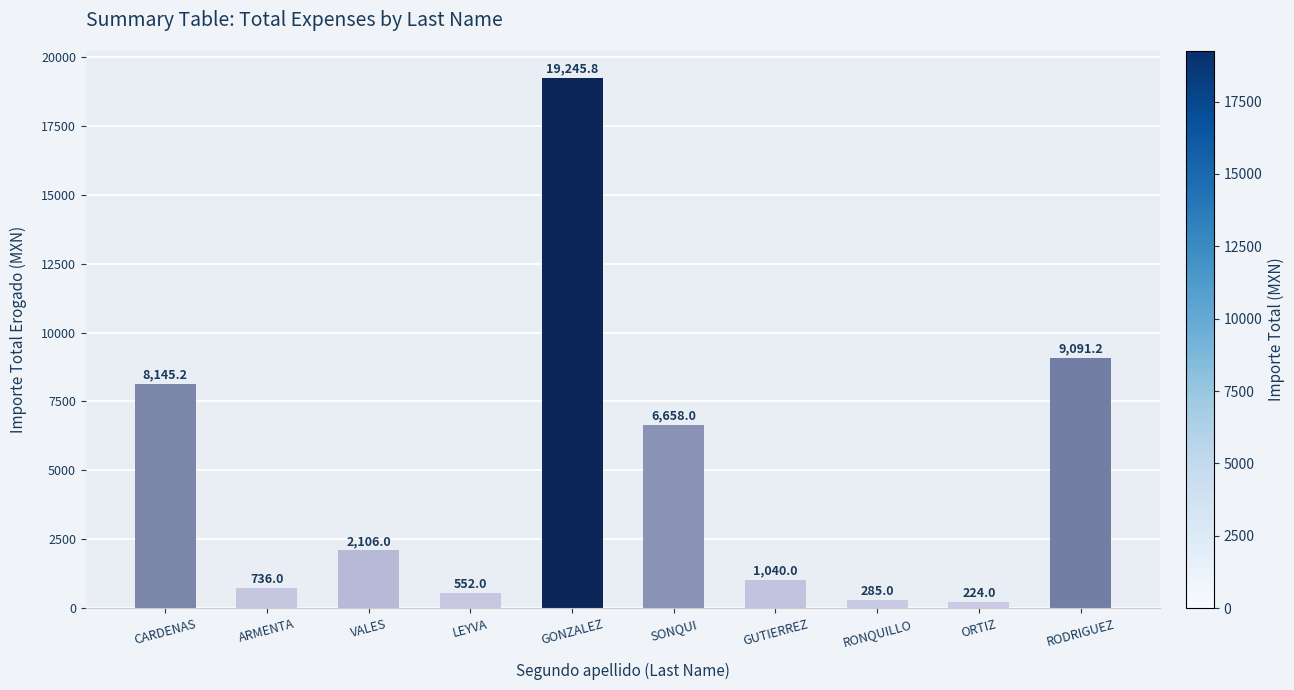

True or false: the data shows 1750.4 at GUTIERREZ.

False